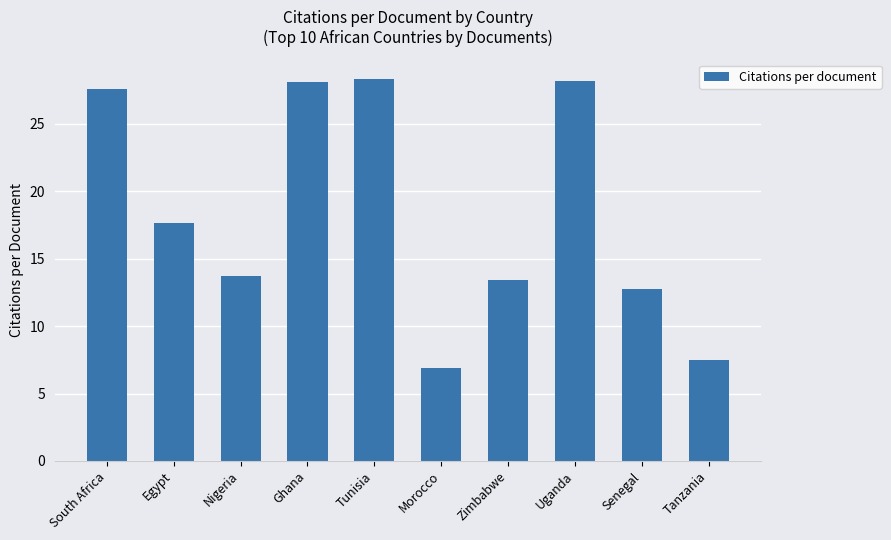

The chart shows a value of 6.9 at Morocco. True or false?

True